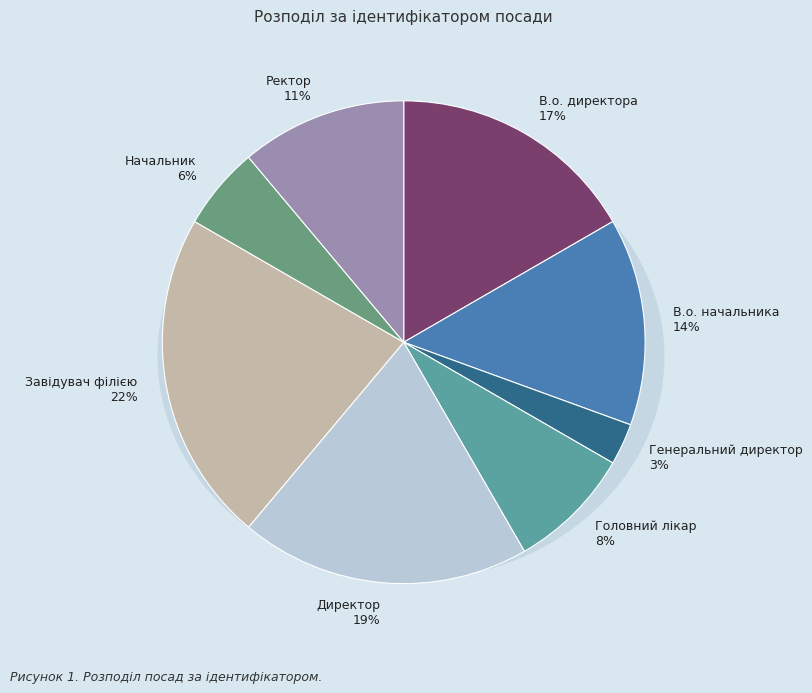

Which category has the smallest portion of the pie?

Генеральний директор